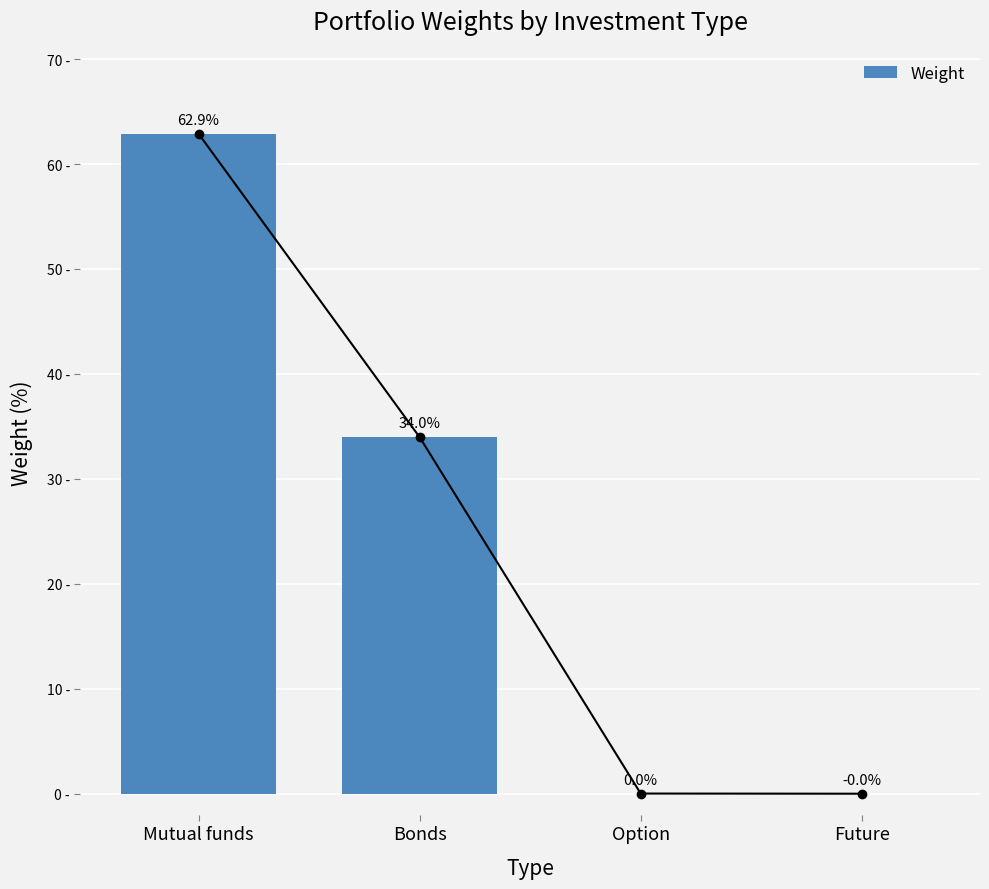

True or false: the data shows -0.0 at Future.

False